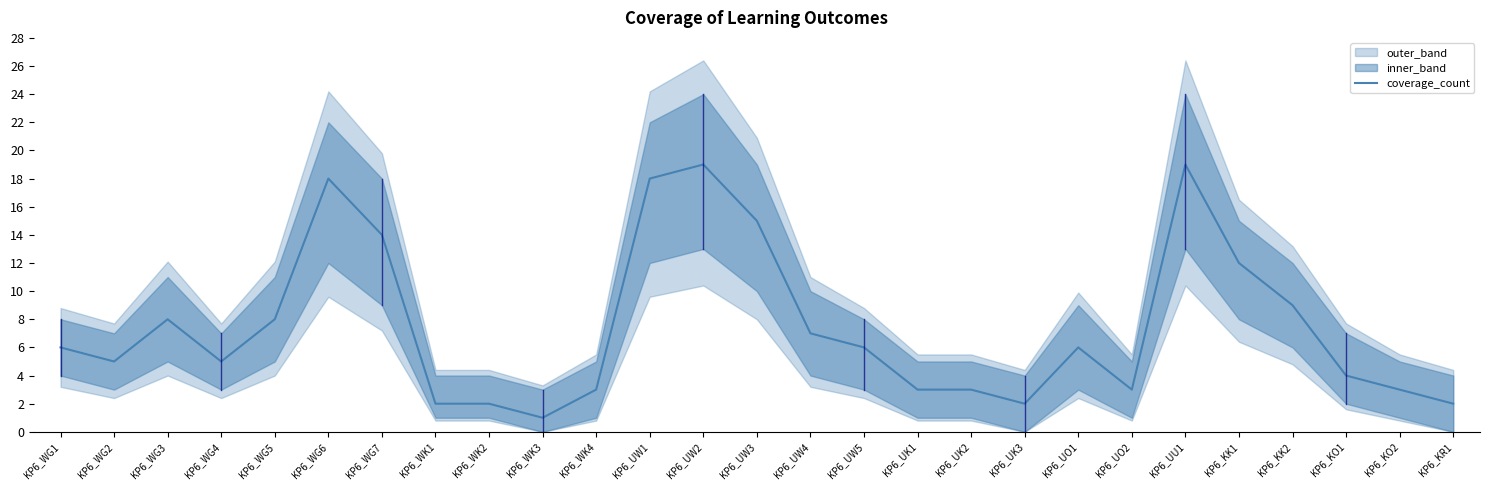

Does the chart have visible grid lines?

No